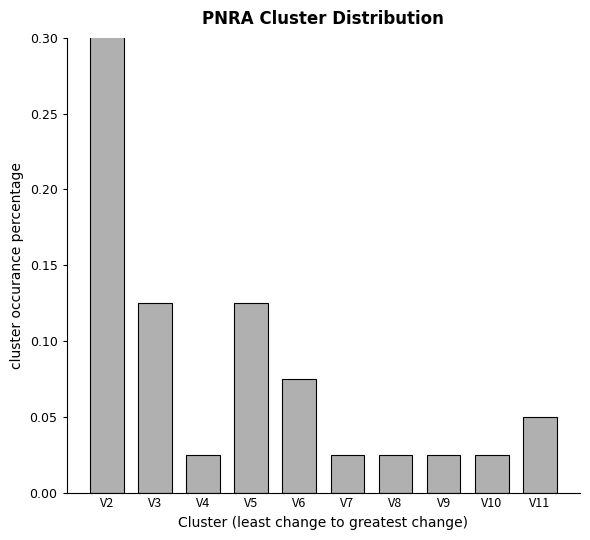

What is the change in value from V3 to V8?

-0.1